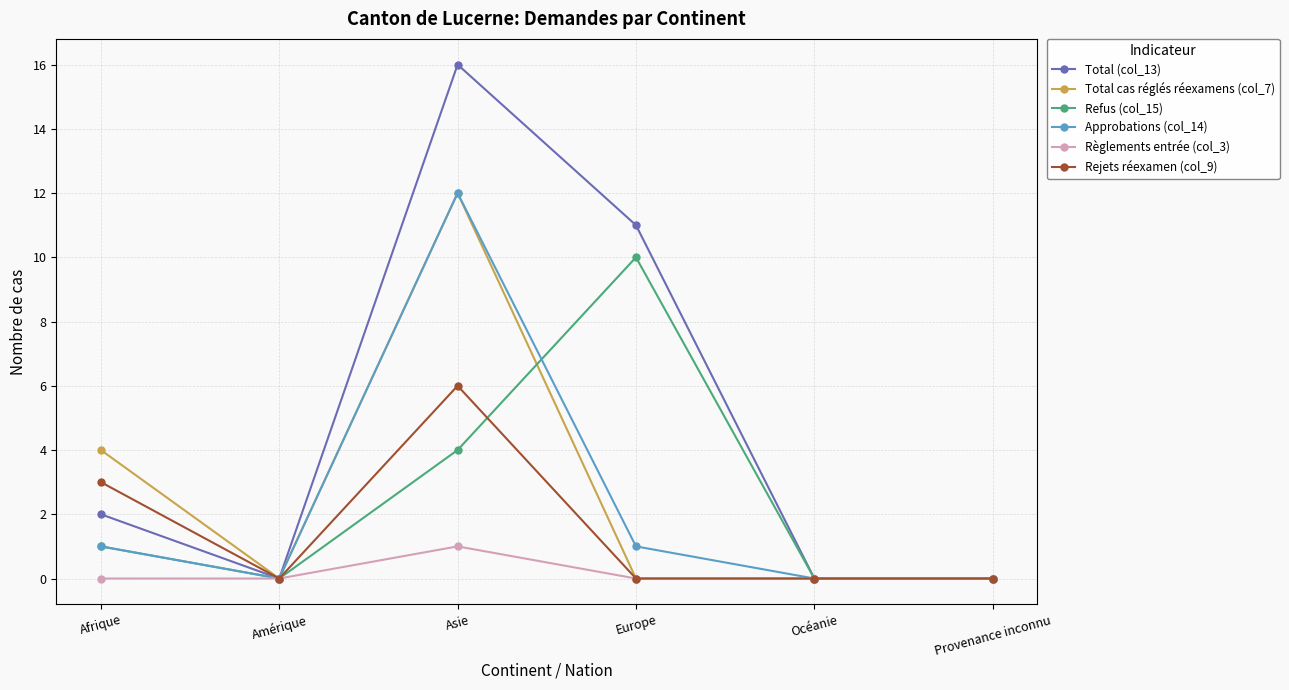

At which label does Rejets réexamen (col_9) reach its peak?

Asie